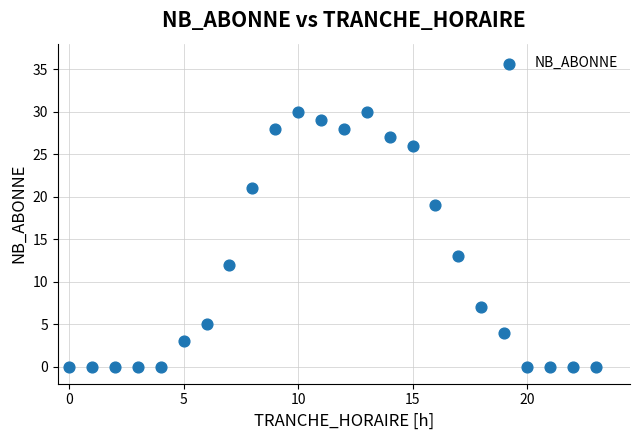

What Y value in the scatter plot is closest to 15?

13